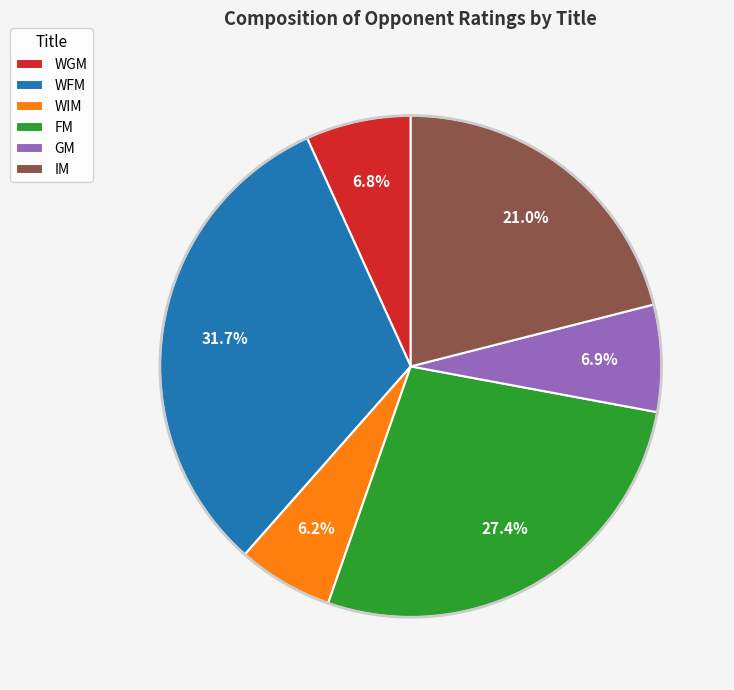

What is the ratio of the value at FM to the value at GM?

4.0